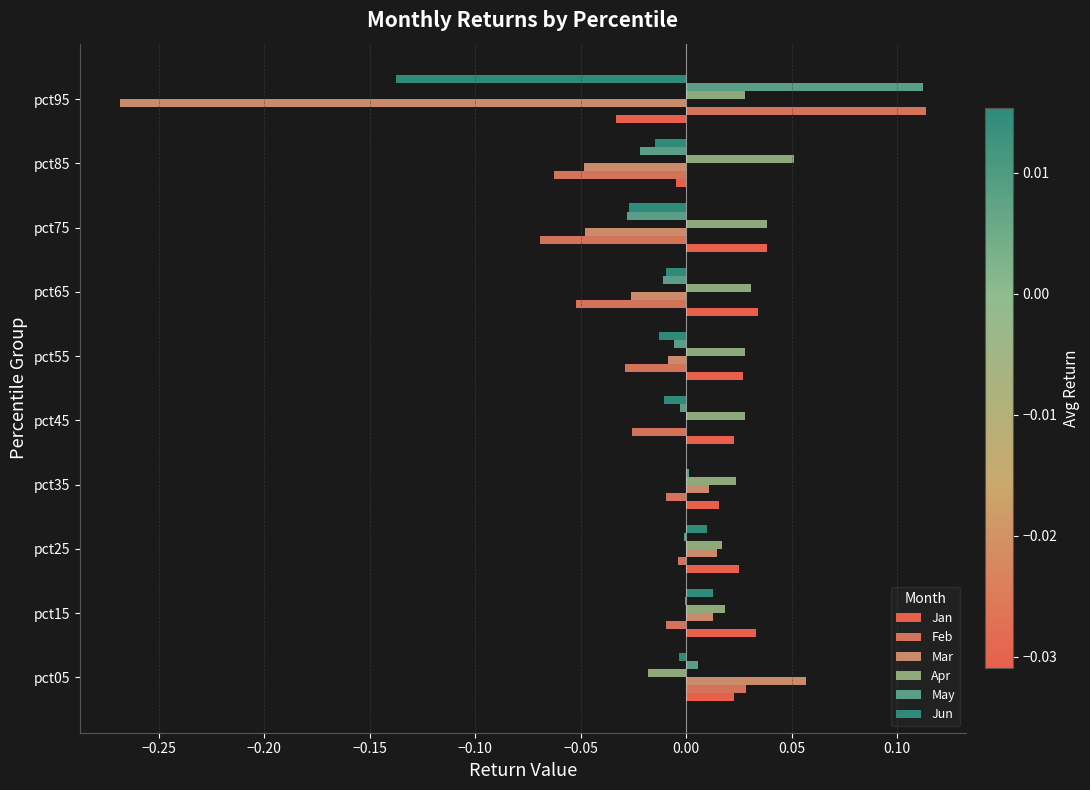

What is the maximum value shown in the chart?

0.1